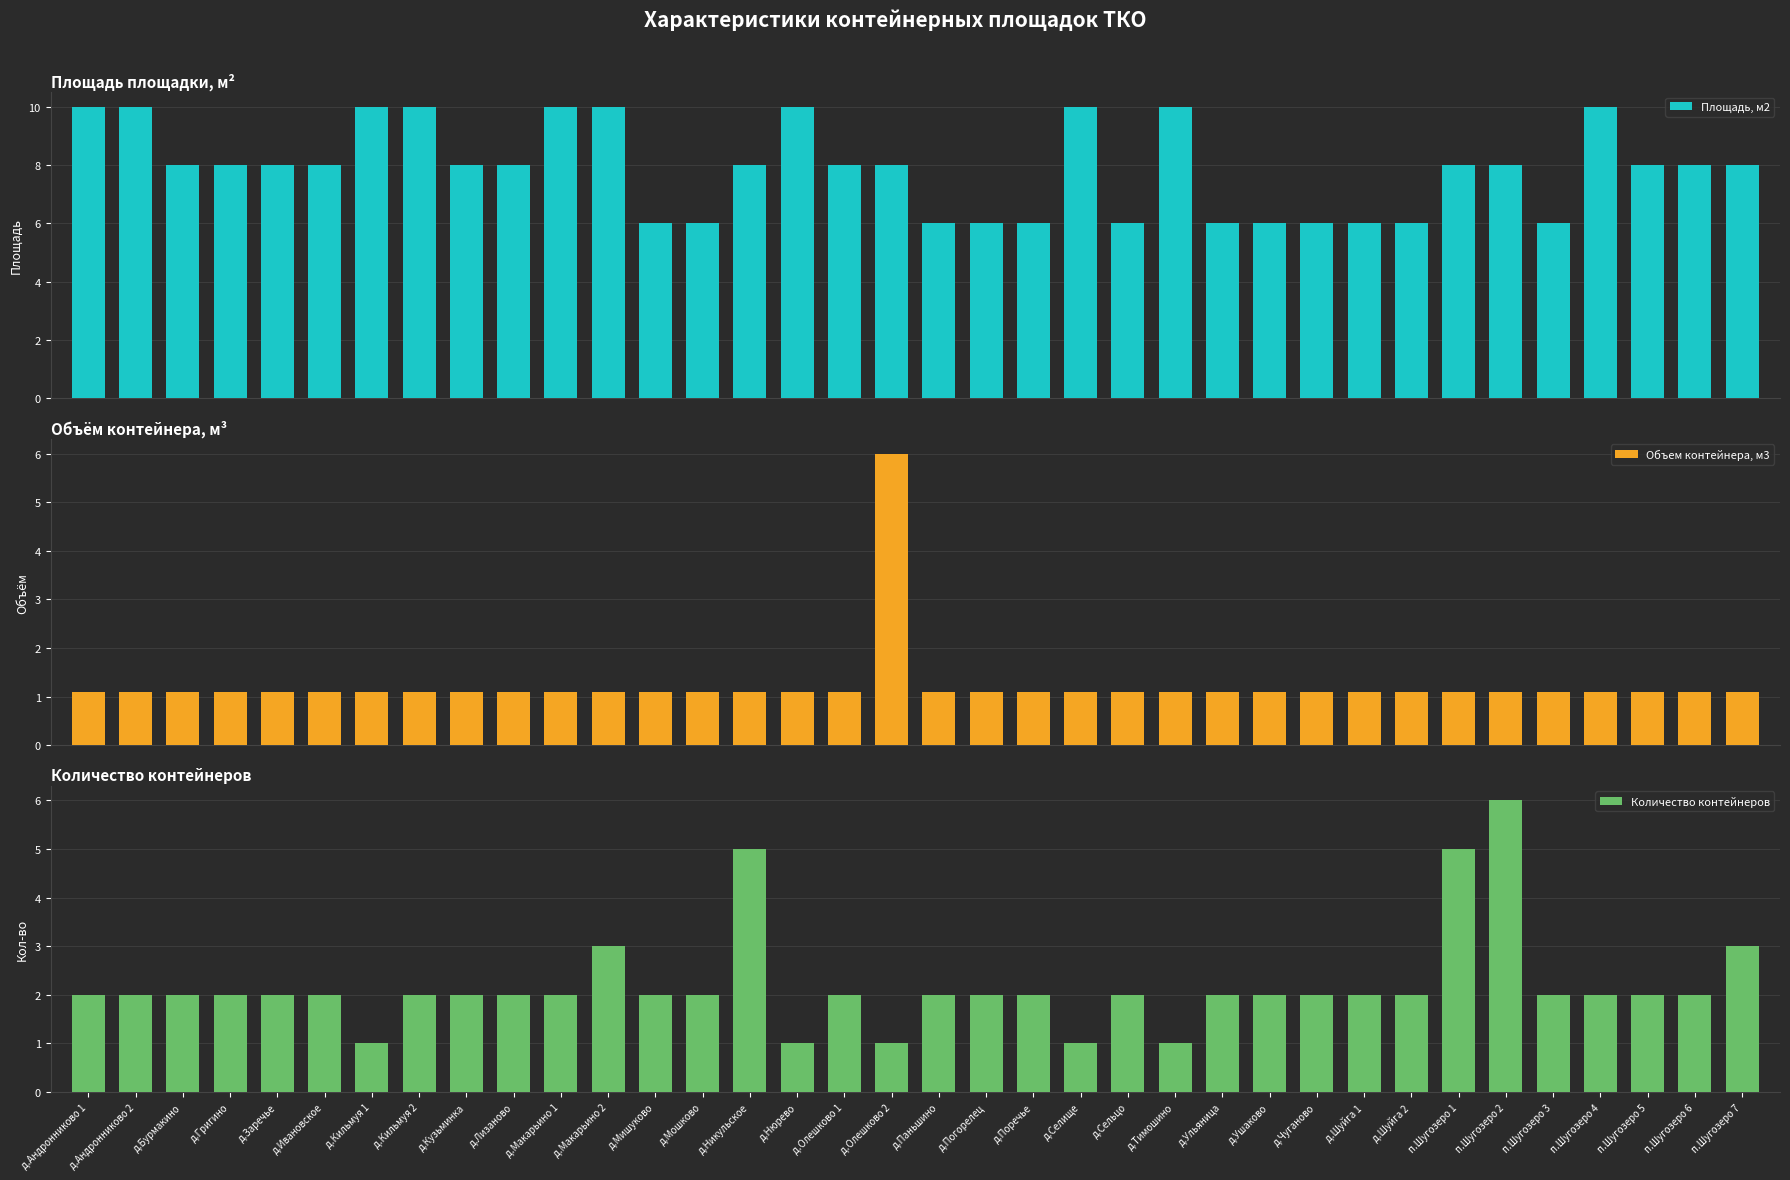

What is the difference between the maximum and minimum values in the Объем контейнера, м3 series?

4.9